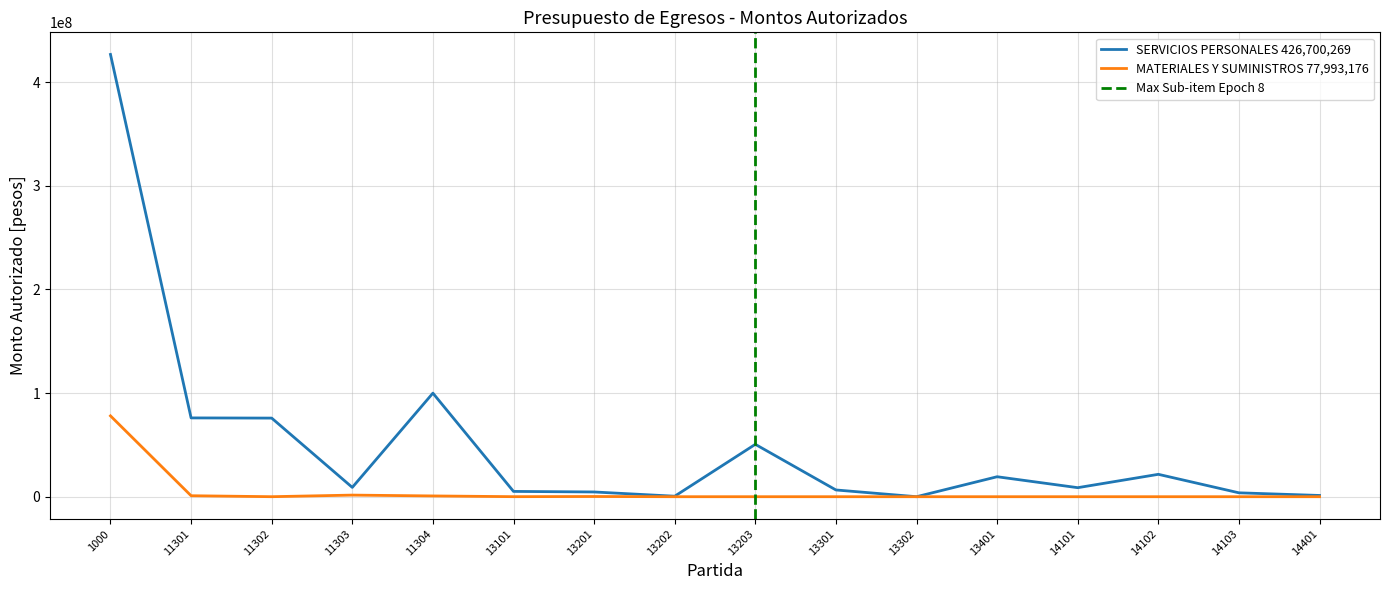

In SERVICIOS PERSONALES, how many points are higher than both neighbors (excluding endpoints)?

4